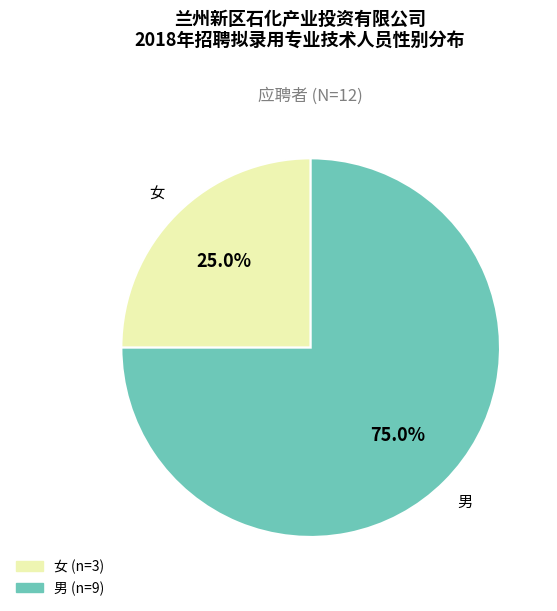

Which category has the biggest portion of the pie?

男